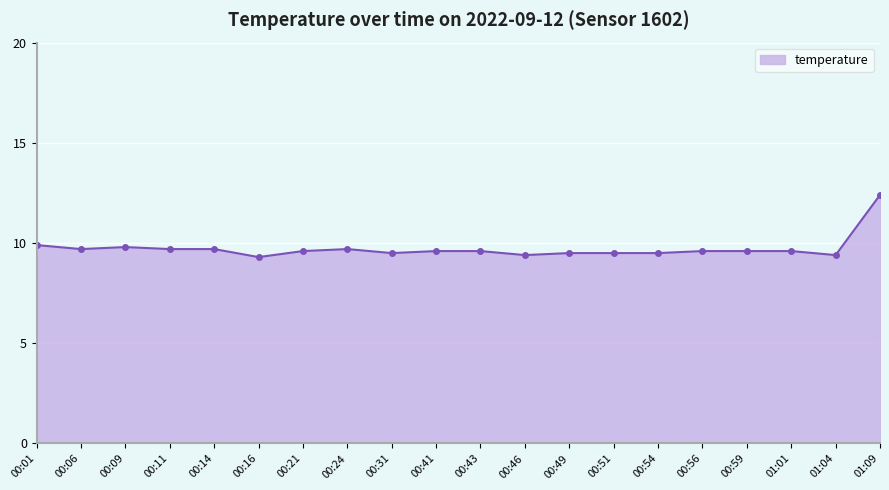

Does the chart have visible grid lines?

Yes